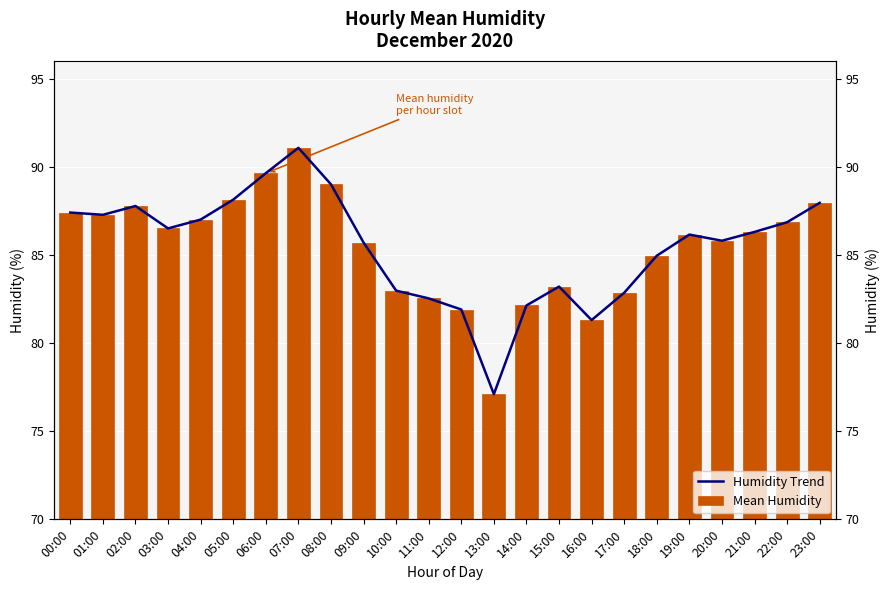

What position from the right is 00:00?

24